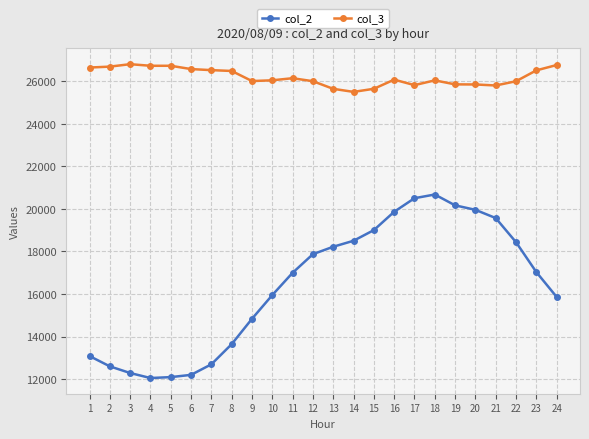

Rank the series at 23 from highest to lowest value.

col_3, col_2